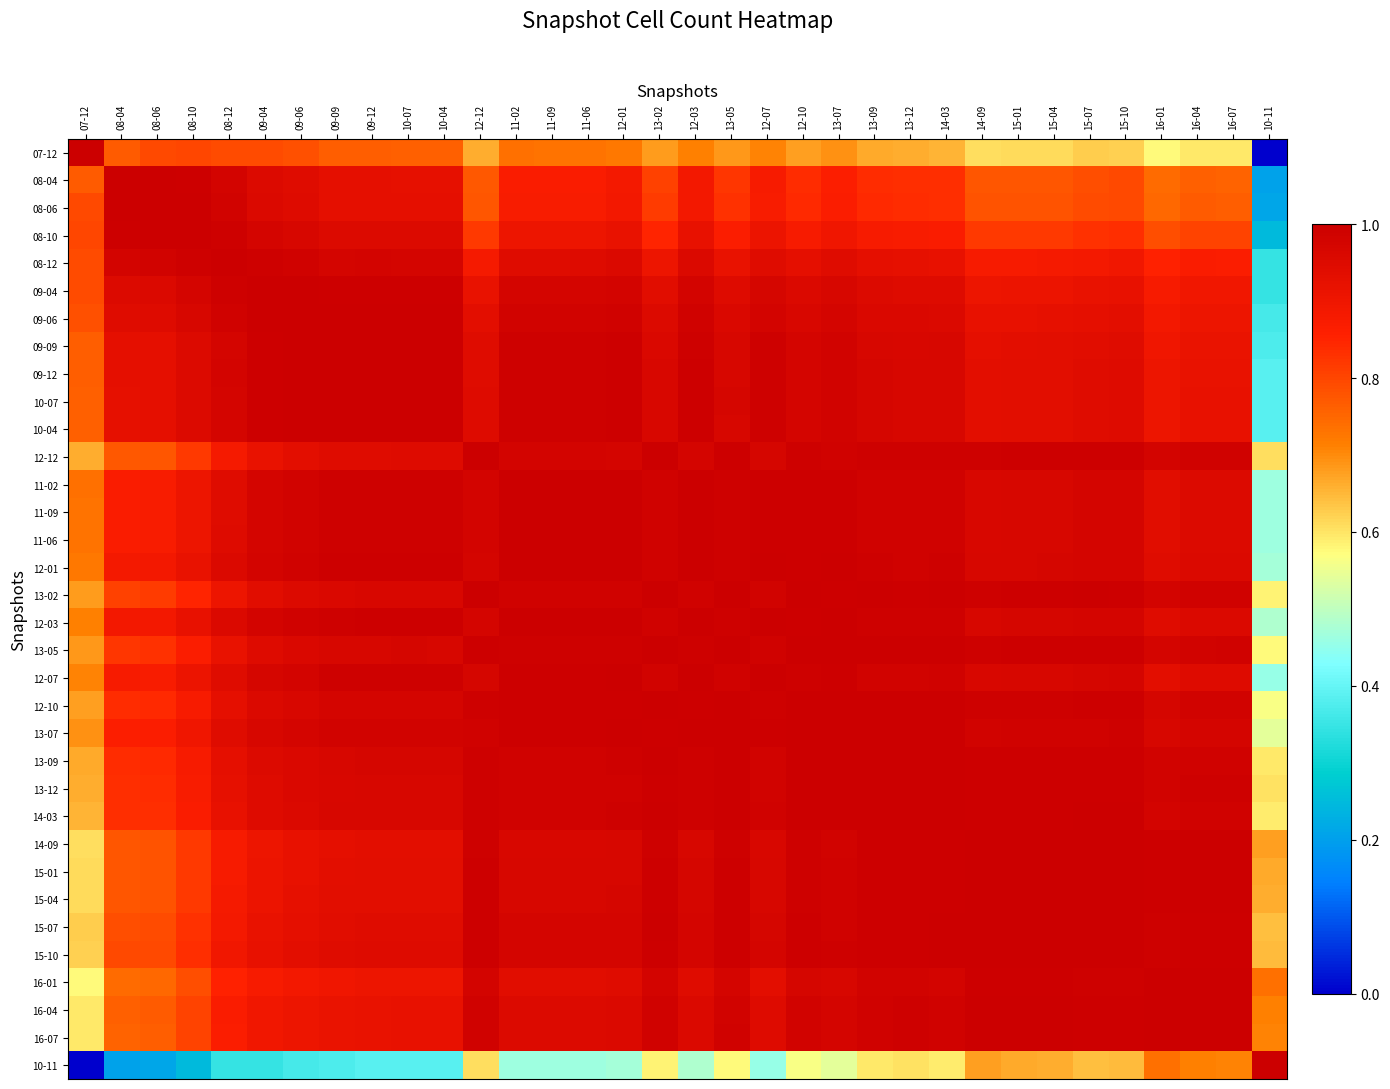

Reading left to right, what are all the values shown in this chart?

07-12: 07-12=1.0	08-04=0.8	08-06=0.8	08-10=0.8	08-12=0.8	09-04=0.8	09-06=0.8	09-09=0.8	09-12=0.8	10-07=0.8	10-04=0.8	12-12=0.7	11-02=0.7	11-09=0.7	11-06=0.7	12-01=0.7	13-02=0.7	12-03=0.7	13-05=0.7	12-07=0.7	12-10=0.7	13-07=0.7	13-09=0.7	13-12=0.7	14-03=0.7	14-09=0.6	15-01=0.6	15-04=0.6	15-07=0.6	15-10=0.6	16-01=0.6	16-04=0.6	16-07=0.6	10-11=0.0
08-04: 07-12=0.8	08-04=1.0	08-06=1.0	08-10=1.0	08-12=1.0	09-04=1.0	09-06=0.9	09-09=0.9	09-12=0.9	10-07=0.9	10-04=0.9	12-12=0.8	11-02=0.9	11-09=0.9	11-06=0.9	12-01=0.9	13-02=0.8	12-03=0.9	13-05=0.8	12-07=0.9	12-10=0.8	13-07=0.9	13-09=0.8	13-12=0.8	14-03=0.8	14-09=0.8	15-01=0.8	15-04=0.8	15-07=0.8	15-10=0.8	16-01=0.7	16-04=0.8	16-07=0.8	10-11=0.2
08-06: 07-12=0.8	08-04=1.0	08-06=1.0	08-10=1.0	08-12=1.0	09-04=1.0	09-06=0.9	09-09=0.9	09-12=0.9	10-07=0.9	10-04=0.9	12-12=0.8	11-02=0.9	11-09=0.9	11-06=0.9	12-01=0.9	13-02=0.8	12-03=0.9	13-05=0.8	12-07=0.9	12-10=0.8	13-07=0.9	13-09=0.8	13-12=0.8	14-03=0.8	14-09=0.8	15-01=0.8	15-04=0.8	15-07=0.8	15-10=0.8	16-01=0.7	16-04=0.8	16-07=0.8	10-11=0.2
08-10: 07-12=0.8	08-04=1.0	08-06=1.0	08-10=1.0	08-12=1.0	09-04=1.0	09-06=1.0	09-09=1.0	09-12=1.0	10-07=1.0	10-04=1.0	12-12=0.8	11-02=0.9	11-09=0.9	11-06=0.9	12-01=0.9	13-02=0.9	12-03=0.9	13-05=0.9	12-07=0.9	12-10=0.9	13-07=0.9	13-09=0.9	13-12=0.9	14-03=0.9	14-09=0.8	15-01=0.8	15-04=0.8	15-07=0.8	15-10=0.8	16-01=0.8	16-04=0.8	16-07=0.8	10-11=0.2
08-12: 07-12=0.8	08-04=1.0	08-06=1.0	08-10=1.0	08-12=1.0	09-04=1.0	09-06=1.0	09-09=1.0	09-12=1.0	10-07=1.0	10-04=1.0	12-12=0.9	11-02=0.9	11-09=0.9	11-06=0.9	12-01=1.0	13-02=0.9	12-03=1.0	13-05=0.9	12-07=0.9	12-10=0.9	13-07=0.9	13-09=0.9	13-12=0.9	14-03=0.9	14-09=0.9	15-01=0.9	15-04=0.9	15-07=0.9	15-10=0.9	16-01=0.9	16-04=0.9	16-07=0.9	10-11=0.3
09-04: 07-12=0.8	08-04=1.0	08-06=1.0	08-10=1.0	08-12=1.0	09-04=1.0	09-06=1.0	09-09=1.0	09-12=1.0	10-07=1.0	10-04=1.0	12-12=0.9	11-02=1.0	11-09=1.0	11-06=1.0	12-01=1.0	13-02=0.9	12-03=1.0	13-05=0.9	12-07=1.0	12-10=1.0	13-07=1.0	13-09=0.9	13-12=0.9	14-03=0.9	14-09=0.9	15-01=0.9	15-04=0.9	15-07=0.9	15-10=0.9	16-01=0.9	16-04=0.9	16-07=0.9	10-11=0.3
09-06: 07-12=0.8	08-04=0.9	08-06=0.9	08-10=1.0	08-12=1.0	09-04=1.0	09-06=1.0	09-09=1.0	09-12=1.0	10-07=1.0	10-04=1.0	12-12=0.9	11-02=1.0	11-09=1.0	11-06=1.0	12-01=1.0	13-02=0.9	12-03=1.0	13-05=1.0	12-07=1.0	12-10=1.0	13-07=1.0	13-09=1.0	13-12=1.0	14-03=1.0	14-09=0.9	15-01=0.9	15-04=0.9	15-07=0.9	15-10=0.9	16-01=0.9	16-04=0.9	16-07=0.9	10-11=0.4
09-09: 07-12=0.8	08-04=0.9	08-06=0.9	08-10=1.0	08-12=1.0	09-04=1.0	09-06=1.0	09-09=1.0	09-12=1.0	10-07=1.0	10-04=1.0	12-12=0.9	11-02=1.0	11-09=1.0	11-06=1.0	12-01=1.0	13-02=1.0	12-03=1.0	13-05=1.0	12-07=1.0	12-10=1.0	13-07=1.0	13-09=1.0	13-12=1.0	14-03=1.0	14-09=0.9	15-01=0.9	15-04=0.9	15-07=0.9	15-10=0.9	16-01=0.9	16-04=0.9	16-07=0.9	10-11=0.4
09-12: 07-12=0.8	08-04=0.9	08-06=0.9	08-10=1.0	08-12=1.0	09-04=1.0	09-06=1.0	09-09=1.0	09-12=1.0	10-07=1.0	10-04=1.0	12-12=0.9	11-02=1.0	11-09=1.0	11-06=1.0	12-01=1.0	13-02=1.0	12-03=1.0	13-05=1.0	12-07=1.0	12-10=1.0	13-07=1.0	13-09=1.0	13-12=1.0	14-03=1.0	14-09=0.9	15-01=0.9	15-04=0.9	15-07=0.9	15-10=0.9	16-01=0.9	16-04=0.9	16-07=0.9	10-11=0.4
10-07: 07-12=0.8	08-04=0.9	08-06=0.9	08-10=1.0	08-12=1.0	09-04=1.0	09-06=1.0	09-09=1.0	09-12=1.0	10-07=1.0	10-04=1.0	12-12=0.9	11-02=1.0	11-09=1.0	11-06=1.0	12-01=1.0	13-02=1.0	12-03=1.0	13-05=1.0	12-07=1.0	12-10=1.0	13-07=1.0	13-09=1.0	13-12=1.0	14-03=1.0	14-09=0.9	15-01=0.9	15-04=0.9	15-07=0.9	15-10=0.9	16-01=0.9	16-04=0.9	16-07=0.9	10-11=0.4
10-04: 07-12=0.8	08-04=0.9	08-06=0.9	08-10=1.0	08-12=1.0	09-04=1.0	09-06=1.0	09-09=1.0	09-12=1.0	10-07=1.0	10-04=1.0	12-12=0.9	11-02=1.0	11-09=1.0	11-06=1.0	12-01=1.0	13-02=1.0	12-03=1.0	13-05=1.0	12-07=1.0	12-10=1.0	13-07=1.0	13-09=1.0	13-12=1.0	14-03=1.0	14-09=0.9	15-01=0.9	15-04=0.9	15-07=0.9	15-10=0.9	16-01=0.9	16-04=0.9	16-07=0.9	10-11=0.4
12-12: 07-12=0.7	08-04=0.8	08-06=0.8	08-10=0.8	08-12=0.9	09-04=0.9	09-06=0.9	09-09=0.9	09-12=0.9	10-07=0.9	10-04=0.9	12-12=1.0	11-02=1.0	11-09=1.0	11-06=1.0	12-01=1.0	13-02=1.0	12-03=1.0	13-05=1.0	12-07=1.0	12-10=1.0	13-07=1.0	13-09=1.0	13-12=1.0	14-03=1.0	14-09=1.0	15-01=1.0	15-04=1.0	15-07=1.0	15-10=1.0	16-01=1.0	16-04=1.0	16-07=1.0	10-11=0.6
11-02: 07-12=0.7	08-04=0.9	08-06=0.9	08-10=0.9	08-12=0.9	09-04=1.0	09-06=1.0	09-09=1.0	09-12=1.0	10-07=1.0	10-04=1.0	12-12=1.0	11-02=1.0	11-09=1.0	11-06=1.0	12-01=1.0	13-02=1.0	12-03=1.0	13-05=1.0	12-07=1.0	12-10=1.0	13-07=1.0	13-09=1.0	13-12=1.0	14-03=1.0	14-09=1.0	15-01=1.0	15-04=1.0	15-07=1.0	15-10=1.0	16-01=0.9	16-04=1.0	16-07=1.0	10-11=0.5
11-09: 07-12=0.7	08-04=0.9	08-06=0.9	08-10=0.9	08-12=0.9	09-04=1.0	09-06=1.0	09-09=1.0	09-12=1.0	10-07=1.0	10-04=1.0	12-12=1.0	11-02=1.0	11-09=1.0	11-06=1.0	12-01=1.0	13-02=1.0	12-03=1.0	13-05=1.0	12-07=1.0	12-10=1.0	13-07=1.0	13-09=1.0	13-12=1.0	14-03=1.0	14-09=1.0	15-01=1.0	15-04=1.0	15-07=1.0	15-10=1.0	16-01=0.9	16-04=1.0	16-07=1.0	10-11=0.5
11-06: 07-12=0.7	08-04=0.9	08-06=0.9	08-10=0.9	08-12=0.9	09-04=1.0	09-06=1.0	09-09=1.0	09-12=1.0	10-07=1.0	10-04=1.0	12-12=1.0	11-02=1.0	11-09=1.0	11-06=1.0	12-01=1.0	13-02=1.0	12-03=1.0	13-05=1.0	12-07=1.0	12-10=1.0	13-07=1.0	13-09=1.0	13-12=1.0	14-03=1.0	14-09=1.0	15-01=1.0	15-04=1.0	15-07=1.0	15-10=1.0	16-01=0.9	16-04=1.0	16-07=1.0	10-11=0.5
12-01: 07-12=0.7	08-04=0.9	08-06=0.9	08-10=0.9	08-12=1.0	09-04=1.0	09-06=1.0	09-09=1.0	09-12=1.0	10-07=1.0	10-04=1.0	12-12=1.0	11-02=1.0	11-09=1.0	11-06=1.0	12-01=1.0	13-02=1.0	12-03=1.0	13-05=1.0	12-07=1.0	12-10=1.0	13-07=1.0	13-09=1.0	13-12=1.0	14-03=1.0	14-09=1.0	15-01=1.0	15-04=1.0	15-07=1.0	15-10=1.0	16-01=0.9	16-04=1.0	16-07=1.0	10-11=0.5
13-02: 07-12=0.7	08-04=0.8	08-06=0.8	08-10=0.9	08-12=0.9	09-04=0.9	09-06=0.9	09-09=1.0	09-12=1.0	10-07=1.0	10-04=1.0	12-12=1.0	11-02=1.0	11-09=1.0	11-06=1.0	12-01=1.0	13-02=1.0	12-03=1.0	13-05=1.0	12-07=1.0	12-10=1.0	13-07=1.0	13-09=1.0	13-12=1.0	14-03=1.0	14-09=1.0	15-01=1.0	15-04=1.0	15-07=1.0	15-10=1.0	16-01=1.0	16-04=1.0	16-07=1.0	10-11=0.6
12-03: 07-12=0.7	08-04=0.9	08-06=0.9	08-10=0.9	08-12=1.0	09-04=1.0	09-06=1.0	09-09=1.0	09-12=1.0	10-07=1.0	10-04=1.0	12-12=1.0	11-02=1.0	11-09=1.0	11-06=1.0	12-01=1.0	13-02=1.0	12-03=1.0	13-05=1.0	12-07=1.0	12-10=1.0	13-07=1.0	13-09=1.0	13-12=1.0	14-03=1.0	14-09=1.0	15-01=1.0	15-04=1.0	15-07=1.0	15-10=1.0	16-01=0.9	16-04=1.0	16-07=1.0	10-11=0.5
13-05: 07-12=0.7	08-04=0.8	08-06=0.8	08-10=0.9	08-12=0.9	09-04=0.9	09-06=1.0	09-09=1.0	09-12=1.0	10-07=1.0	10-04=1.0	12-12=1.0	11-02=1.0	11-09=1.0	11-06=1.0	12-01=1.0	13-02=1.0	12-03=1.0	13-05=1.0	12-07=1.0	12-10=1.0	13-07=1.0	13-09=1.0	13-12=1.0	14-03=1.0	14-09=1.0	15-01=1.0	15-04=1.0	15-07=1.0	15-10=1.0	16-01=1.0	16-04=1.0	16-07=1.0	10-11=0.6
12-07: 07-12=0.7	08-04=0.9	08-06=0.9	08-10=0.9	08-12=0.9	09-04=1.0	09-06=1.0	09-09=1.0	09-12=1.0	10-07=1.0	10-04=1.0	12-12=1.0	11-02=1.0	11-09=1.0	11-06=1.0	12-01=1.0	13-02=1.0	12-03=1.0	13-05=1.0	12-07=1.0	12-10=1.0	13-07=1.0	13-09=1.0	13-12=1.0	14-03=1.0	14-09=1.0	15-01=1.0	15-04=1.0	15-07=1.0	15-10=1.0	16-01=0.9	16-04=0.9	16-07=0.9	10-11=0.5
12-10: 07-12=0.7	08-04=0.8	08-06=0.8	08-10=0.9	08-12=0.9	09-04=1.0	09-06=1.0	09-09=1.0	09-12=1.0	10-07=1.0	10-04=1.0	12-12=1.0	11-02=1.0	11-09=1.0	11-06=1.0	12-01=1.0	13-02=1.0	12-03=1.0	13-05=1.0	12-07=1.0	12-10=1.0	13-07=1.0	13-09=1.0	13-12=1.0	14-03=1.0	14-09=1.0	15-01=1.0	15-04=1.0	15-07=1.0	15-10=1.0	16-01=1.0	16-04=1.0	16-07=1.0	10-11=0.6
13-07: 07-12=0.7	08-04=0.9	08-06=0.9	08-10=0.9	08-12=0.9	09-04=1.0	09-06=1.0	09-09=1.0	09-12=1.0	10-07=1.0	10-04=1.0	12-12=1.0	11-02=1.0	11-09=1.0	11-06=1.0	12-01=1.0	13-02=1.0	12-03=1.0	13-05=1.0	12-07=1.0	12-10=1.0	13-07=1.0	13-09=1.0	13-12=1.0	14-03=1.0	14-09=1.0	15-01=1.0	15-04=1.0	15-07=1.0	15-10=1.0	16-01=1.0	16-04=1.0	16-07=1.0	10-11=0.5
13-09: 07-12=0.7	08-04=0.8	08-06=0.8	08-10=0.9	08-12=0.9	09-04=0.9	09-06=1.0	09-09=1.0	09-12=1.0	10-07=1.0	10-04=1.0	12-12=1.0	11-02=1.0	11-09=1.0	11-06=1.0	12-01=1.0	13-02=1.0	12-03=1.0	13-05=1.0	12-07=1.0	12-10=1.0	13-07=1.0	13-09=1.0	13-12=1.0	14-03=1.0	14-09=1.0	15-01=1.0	15-04=1.0	15-07=1.0	15-10=1.0	16-01=1.0	16-04=1.0	16-07=1.0	10-11=0.6
13-12: 07-12=0.7	08-04=0.8	08-06=0.8	08-10=0.9	08-12=0.9	09-04=0.9	09-06=1.0	09-09=1.0	09-12=1.0	10-07=1.0	10-04=1.0	12-12=1.0	11-02=1.0	11-09=1.0	11-06=1.0	12-01=1.0	13-02=1.0	12-03=1.0	13-05=1.0	12-07=1.0	12-10=1.0	13-07=1.0	13-09=1.0	13-12=1.0	14-03=1.0	14-09=1.0	15-01=1.0	15-04=1.0	15-07=1.0	15-10=1.0	16-01=1.0	16-04=1.0	16-07=1.0	10-11=0.6
14-03: 07-12=0.7	08-04=0.8	08-06=0.8	08-10=0.9	08-12=0.9	09-04=0.9	09-06=1.0	09-09=1.0	09-12=1.0	10-07=1.0	10-04=1.0	12-12=1.0	11-02=1.0	11-09=1.0	11-06=1.0	12-01=1.0	13-02=1.0	12-03=1.0	13-05=1.0	12-07=1.0	12-10=1.0	13-07=1.0	13-09=1.0	13-12=1.0	14-03=1.0	14-09=1.0	15-01=1.0	15-04=1.0	15-07=1.0	15-10=1.0	16-01=1.0	16-04=1.0	16-07=1.0	10-11=0.6
14-09: 07-12=0.6	08-04=0.8	08-06=0.8	08-10=0.8	08-12=0.9	09-04=0.9	09-06=0.9	09-09=0.9	09-12=0.9	10-07=0.9	10-04=0.9	12-12=1.0	11-02=1.0	11-09=1.0	11-06=1.0	12-01=1.0	13-02=1.0	12-03=1.0	13-05=1.0	12-07=1.0	12-10=1.0	13-07=1.0	13-09=1.0	13-12=1.0	14-03=1.0	14-09=1.0	15-01=1.0	15-04=1.0	15-07=1.0	15-10=1.0	16-01=1.0	16-04=1.0	16-07=1.0	10-11=0.7
15-01: 07-12=0.6	08-04=0.8	08-06=0.8	08-10=0.8	08-12=0.9	09-04=0.9	09-06=0.9	09-09=0.9	09-12=0.9	10-07=0.9	10-04=0.9	12-12=1.0	11-02=1.0	11-09=1.0	11-06=1.0	12-01=1.0	13-02=1.0	12-03=1.0	13-05=1.0	12-07=1.0	12-10=1.0	13-07=1.0	13-09=1.0	13-12=1.0	14-03=1.0	14-09=1.0	15-01=1.0	15-04=1.0	15-07=1.0	15-10=1.0	16-01=1.0	16-04=1.0	16-07=1.0	10-11=0.7
15-04: 07-12=0.6	08-04=0.8	08-06=0.8	08-10=0.8	08-12=0.9	09-04=0.9	09-06=0.9	09-09=0.9	09-12=0.9	10-07=0.9	10-04=0.9	12-12=1.0	11-02=1.0	11-09=1.0	11-06=1.0	12-01=1.0	13-02=1.0	12-03=1.0	13-05=1.0	12-07=1.0	12-10=1.0	13-07=1.0	13-09=1.0	13-12=1.0	14-03=1.0	14-09=1.0	15-01=1.0	15-04=1.0	15-07=1.0	15-10=1.0	16-01=1.0	16-04=1.0	16-07=1.0	10-11=0.7
15-07: 07-12=0.6	08-04=0.8	08-06=0.8	08-10=0.8	08-12=0.9	09-04=0.9	09-06=0.9	09-09=0.9	09-12=0.9	10-07=0.9	10-04=0.9	12-12=1.0	11-02=1.0	11-09=1.0	11-06=1.0	12-01=1.0	13-02=1.0	12-03=1.0	13-05=1.0	12-07=1.0	12-10=1.0	13-07=1.0	13-09=1.0	13-12=1.0	14-03=1.0	14-09=1.0	15-01=1.0	15-04=1.0	15-07=1.0	15-10=1.0	16-01=1.0	16-04=1.0	16-07=1.0	10-11=0.6
15-10: 07-12=0.6	08-04=0.8	08-06=0.8	08-10=0.8	08-12=0.9	09-04=0.9	09-06=0.9	09-09=0.9	09-12=0.9	10-07=0.9	10-04=0.9	12-12=1.0	11-02=1.0	11-09=1.0	11-06=1.0	12-01=1.0	13-02=1.0	12-03=1.0	13-05=1.0	12-07=1.0	12-10=1.0	13-07=1.0	13-09=1.0	13-12=1.0	14-03=1.0	14-09=1.0	15-01=1.0	15-04=1.0	15-07=1.0	15-10=1.0	16-01=1.0	16-04=1.0	16-07=1.0	10-11=0.6
16-01: 07-12=0.6	08-04=0.7	08-06=0.7	08-10=0.8	08-12=0.9	09-04=0.9	09-06=0.9	09-09=0.9	09-12=0.9	10-07=0.9	10-04=0.9	12-12=1.0	11-02=0.9	11-09=0.9	11-06=0.9	12-01=0.9	13-02=1.0	12-03=0.9	13-05=1.0	12-07=0.9	12-10=1.0	13-07=1.0	13-09=1.0	13-12=1.0	14-03=1.0	14-09=1.0	15-01=1.0	15-04=1.0	15-07=1.0	15-10=1.0	16-01=1.0	16-04=1.0	16-07=1.0	10-11=0.7
16-04: 07-12=0.6	08-04=0.8	08-06=0.8	08-10=0.8	08-12=0.9	09-04=0.9	09-06=0.9	09-09=0.9	09-12=0.9	10-07=0.9	10-04=0.9	12-12=1.0	11-02=1.0	11-09=1.0	11-06=1.0	12-01=1.0	13-02=1.0	12-03=1.0	13-05=1.0	12-07=0.9	12-10=1.0	13-07=1.0	13-09=1.0	13-12=1.0	14-03=1.0	14-09=1.0	15-01=1.0	15-04=1.0	15-07=1.0	15-10=1.0	16-01=1.0	16-04=1.0	16-07=1.0	10-11=0.7
16-07: 07-12=0.6	08-04=0.8	08-06=0.8	08-10=0.8	08-12=0.9	09-04=0.9	09-06=0.9	09-09=0.9	09-12=0.9	10-07=0.9	10-04=0.9	12-12=1.0	11-02=1.0	11-09=1.0	11-06=1.0	12-01=1.0	13-02=1.0	12-03=1.0	13-05=1.0	12-07=0.9	12-10=1.0	13-07=1.0	13-09=1.0	13-12=1.0	14-03=1.0	14-09=1.0	15-01=1.0	15-04=1.0	15-07=1.0	15-10=1.0	16-01=1.0	16-04=1.0	16-07=1.0	10-11=0.7
10-11: 07-12=0.0	08-04=0.2	08-06=0.2	08-10=0.2	08-12=0.3	09-04=0.3	09-06=0.4	09-09=0.4	09-12=0.4	10-07=0.4	10-04=0.4	12-12=0.6	11-02=0.5	11-09=0.5	11-06=0.5	12-01=0.5	13-02=0.6	12-03=0.5	13-05=0.6	12-07=0.5	12-10=0.6	13-07=0.5	13-09=0.6	13-12=0.6	14-03=0.6	14-09=0.7	15-01=0.7	15-04=0.7	15-07=0.6	15-10=0.6	16-01=0.7	16-04=0.7	16-07=0.7	10-11=1.0